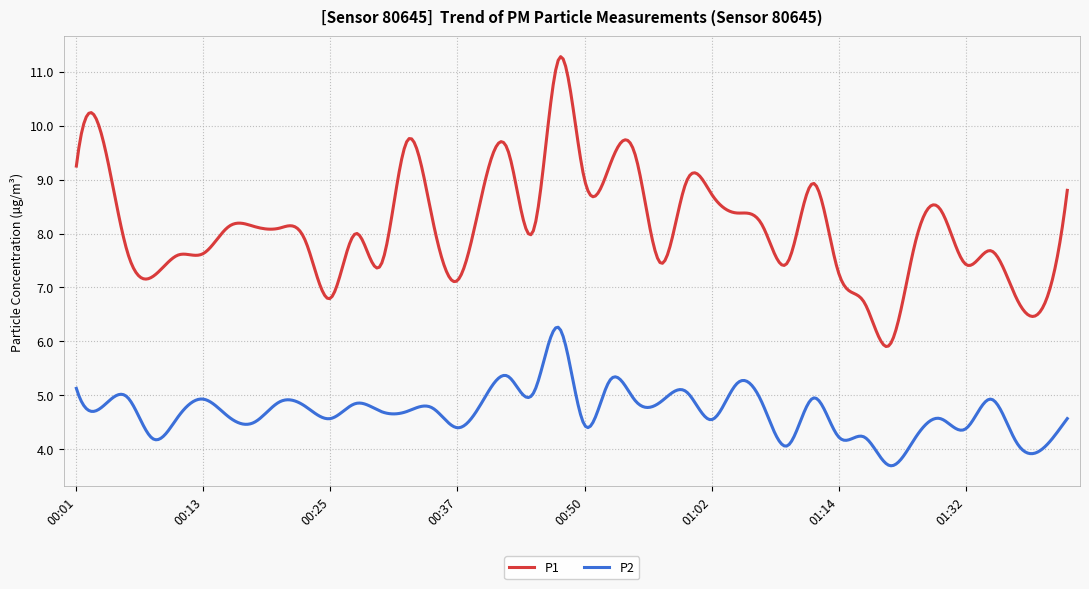

True or false: P2 and P1 intersect in this chart.

False